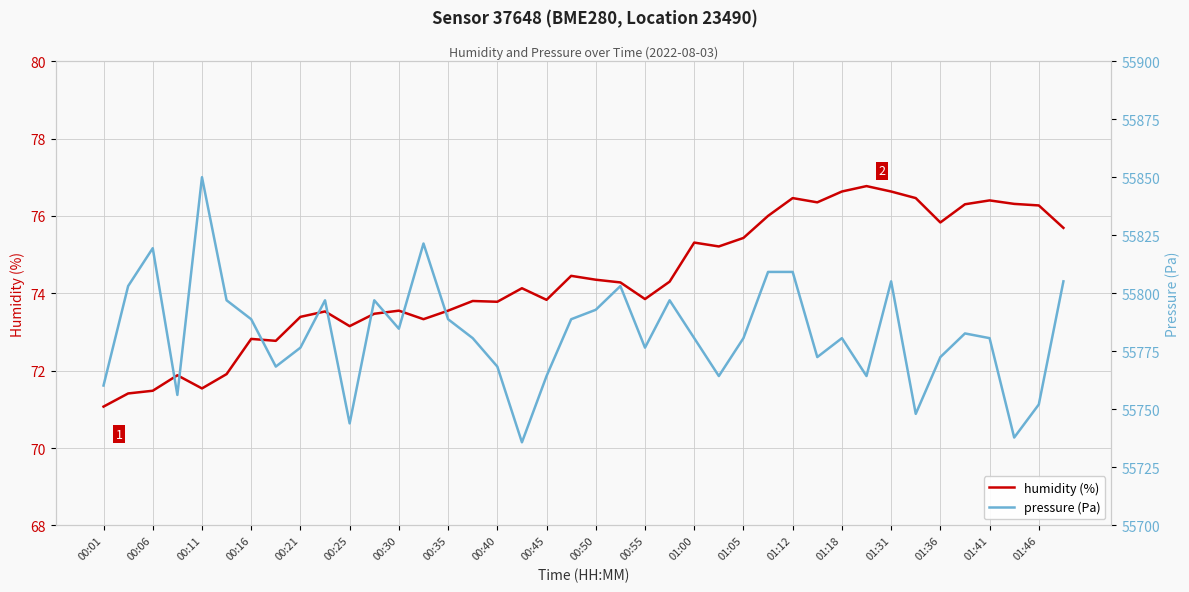

True or false: pressure (Pa) has more than 0 points higher than both neighbors.

True